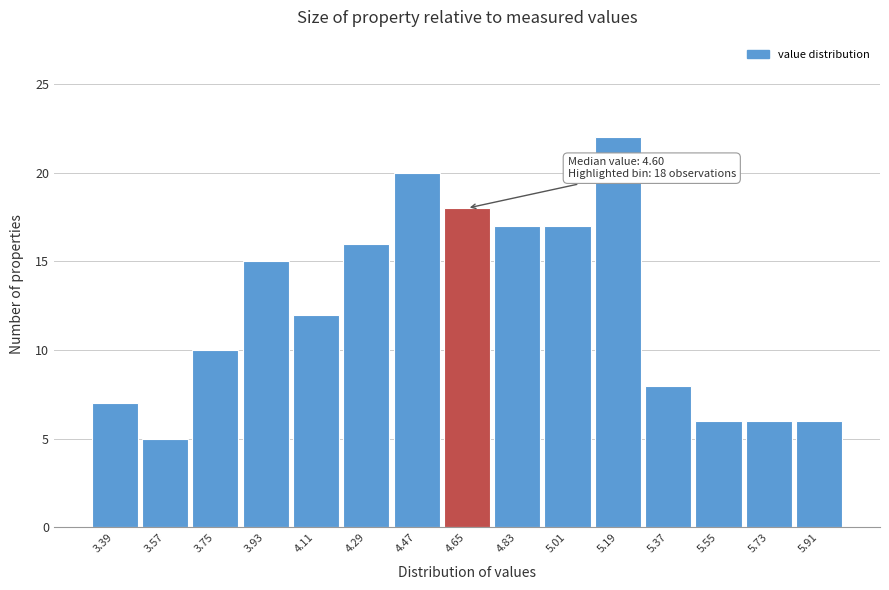

Which range on the x-axis has the tallest bar?

5.10 to 5.28